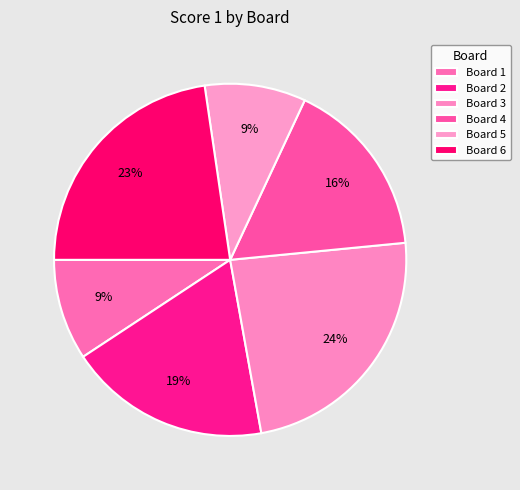

Count the number of slices in the pie.

6